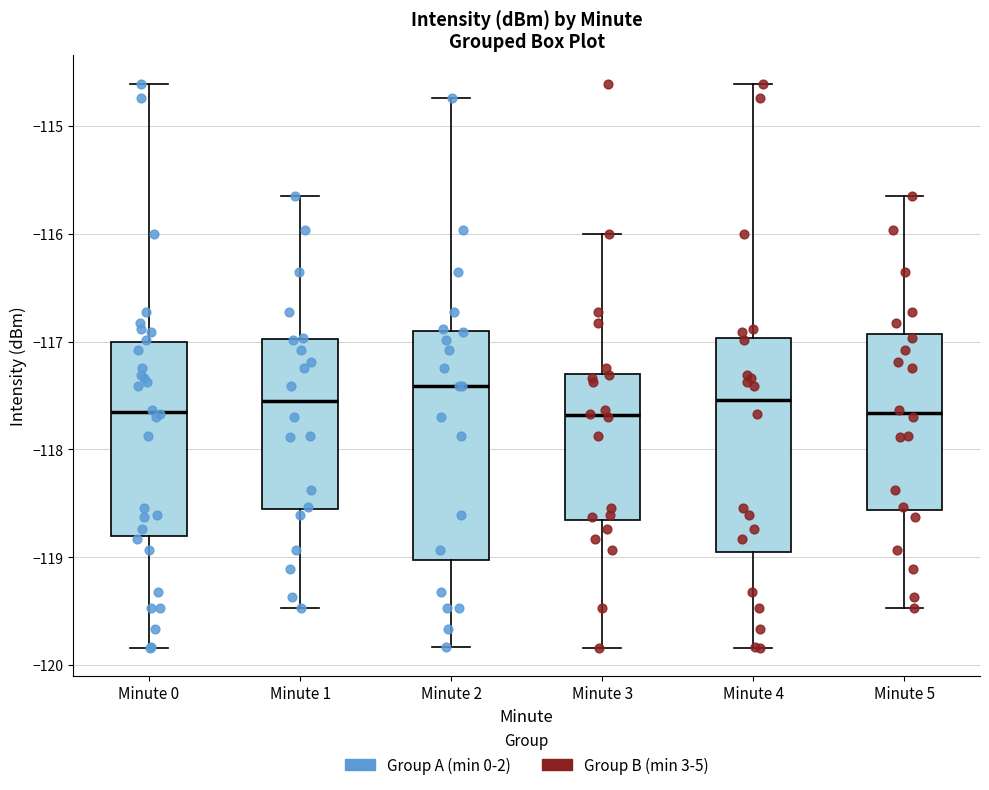

Reading left to right, read every box against the y-axis: the position of its median line, the range the box covers, and the ends of its whiskers. The values are not printed on the chart, so give them approximately, as read against the axis.

Minute 0: median -117.6, box -118.8 to -117.0, whiskers -119.8 to -114.6
Minute 1: median -117.6, box -118.6 to -117.0, whiskers -119.5 to -115.7
Minute 2: median -117.4, box -119.0 to -116.9, whiskers -119.8 to -114.7
Minute 3: median -117.7, box -118.7 to -117.3, whiskers -119.8 to -116.0
Minute 4: median -117.5, box -119.0 to -117.0, whiskers -119.8 to -114.6
Minute 5: median -117.7, box -118.6 to -116.9, whiskers -119.5 to -115.7